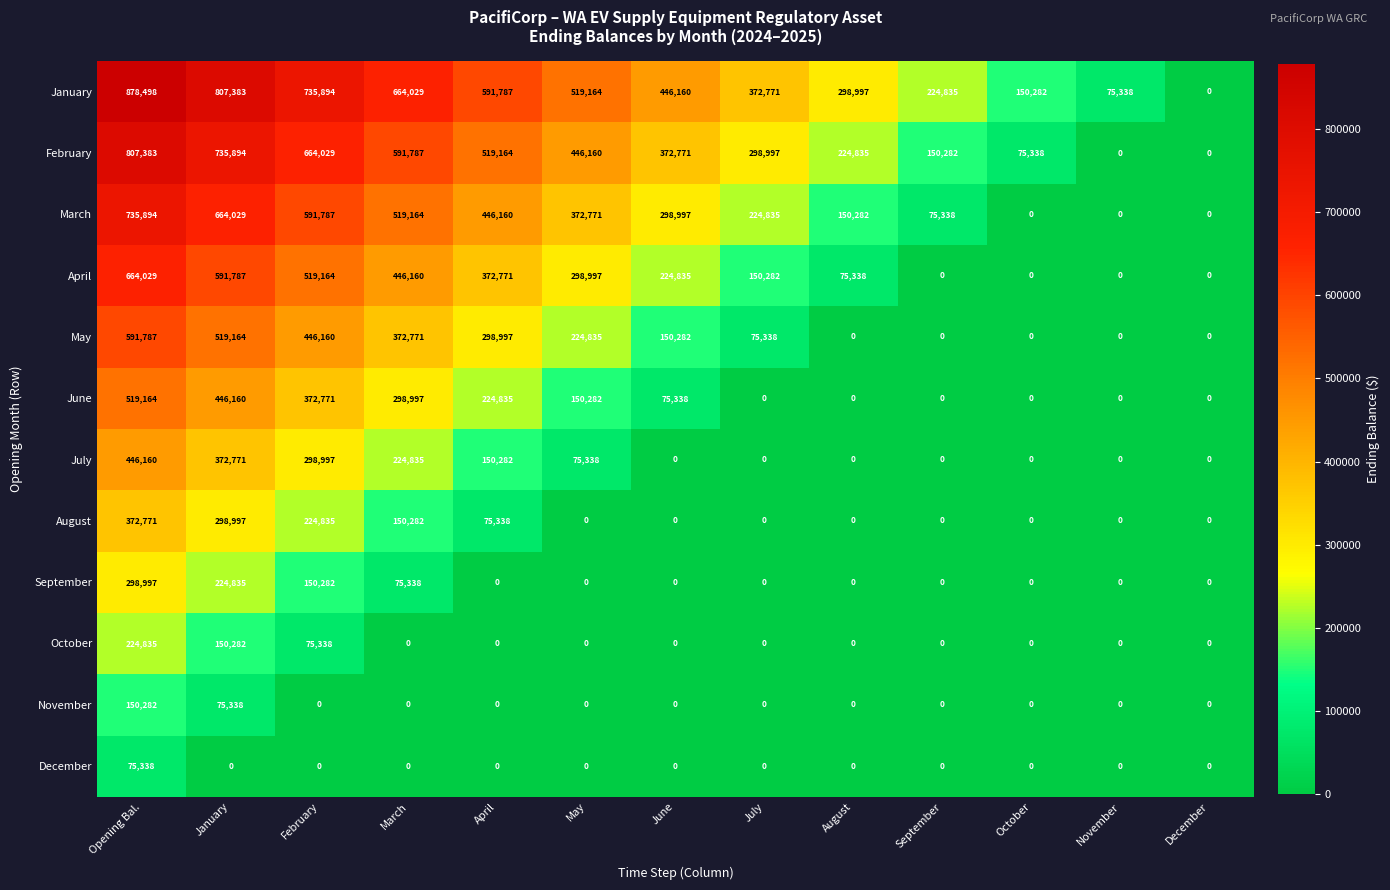

Which series has the largest total across all categories?

January